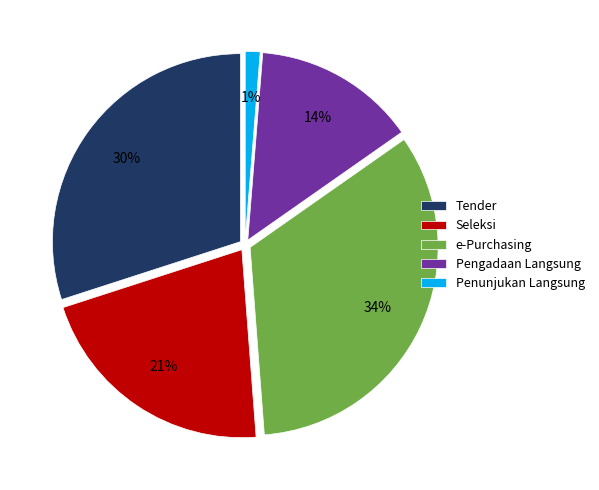

How many segments does this pie chart have?

5